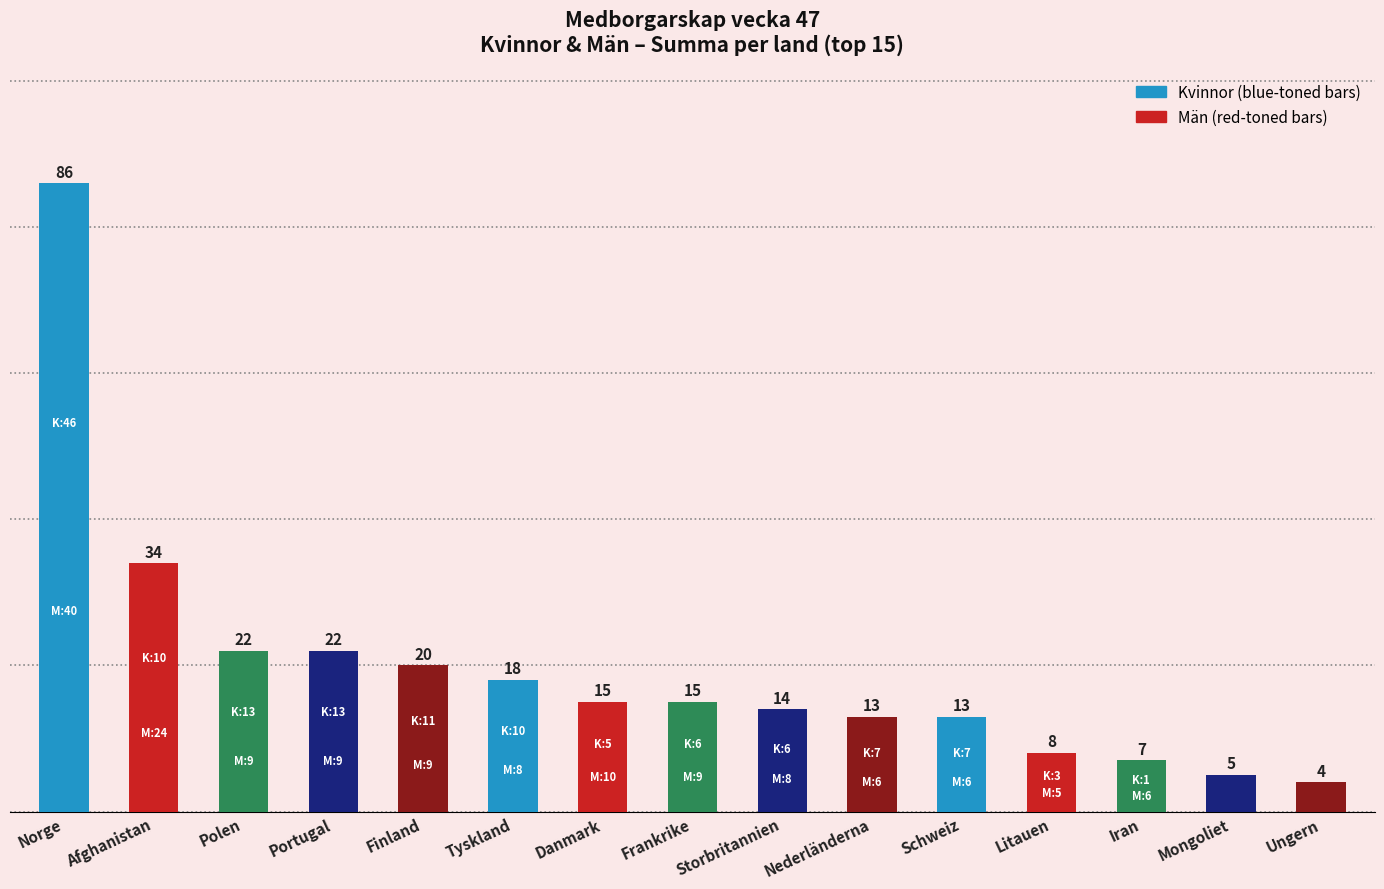

At Storbritannien, list the series in order from largest to smallest.

Män, Kvinnor